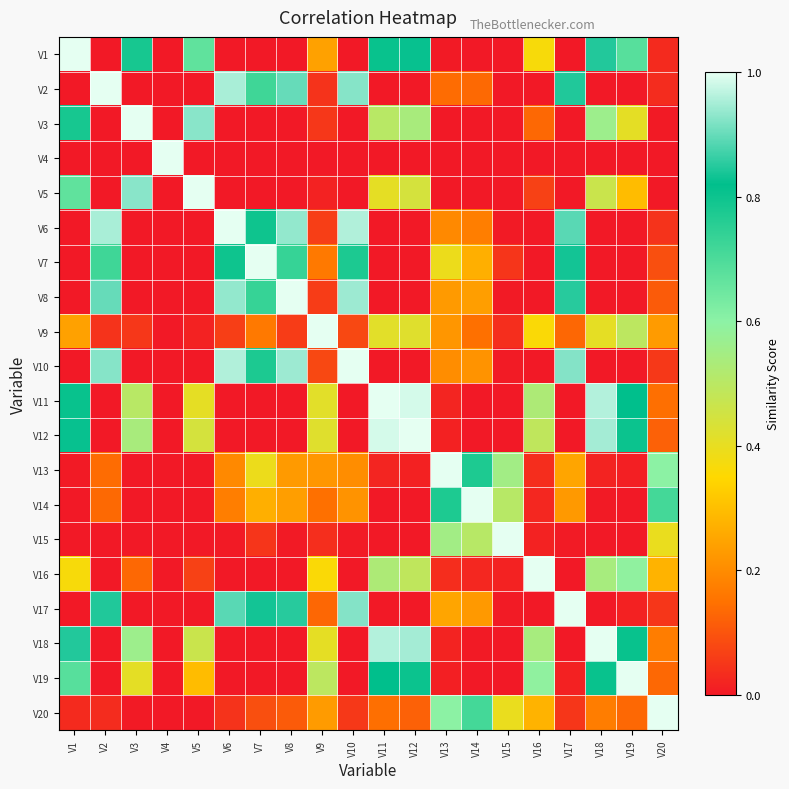

At which category is the sum across all series the highest?

V18